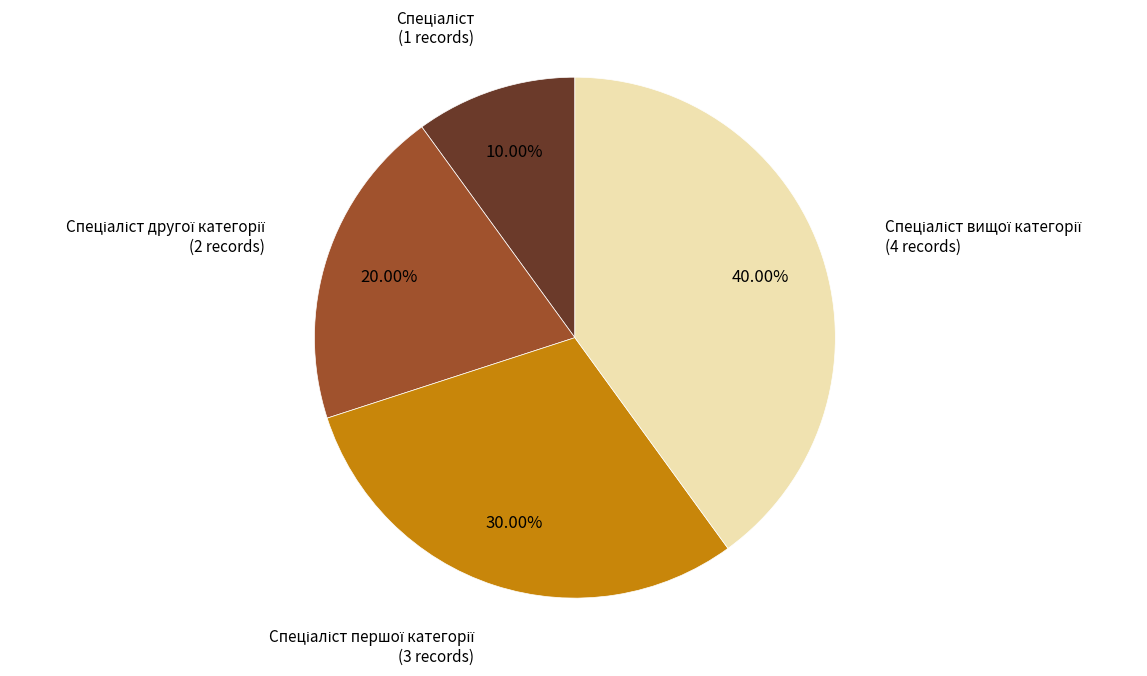

Does any single category account for the majority?

No